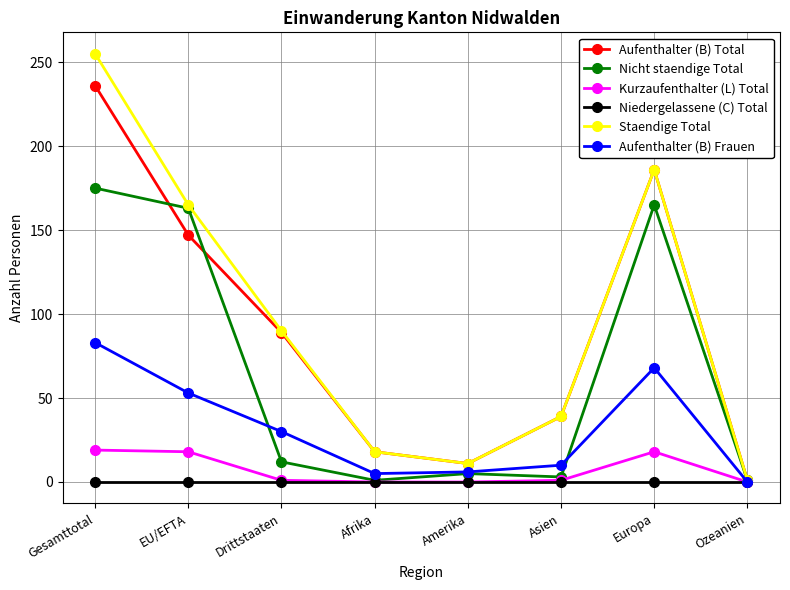

At which category is the sum across all series the highest?

Gesamttotal